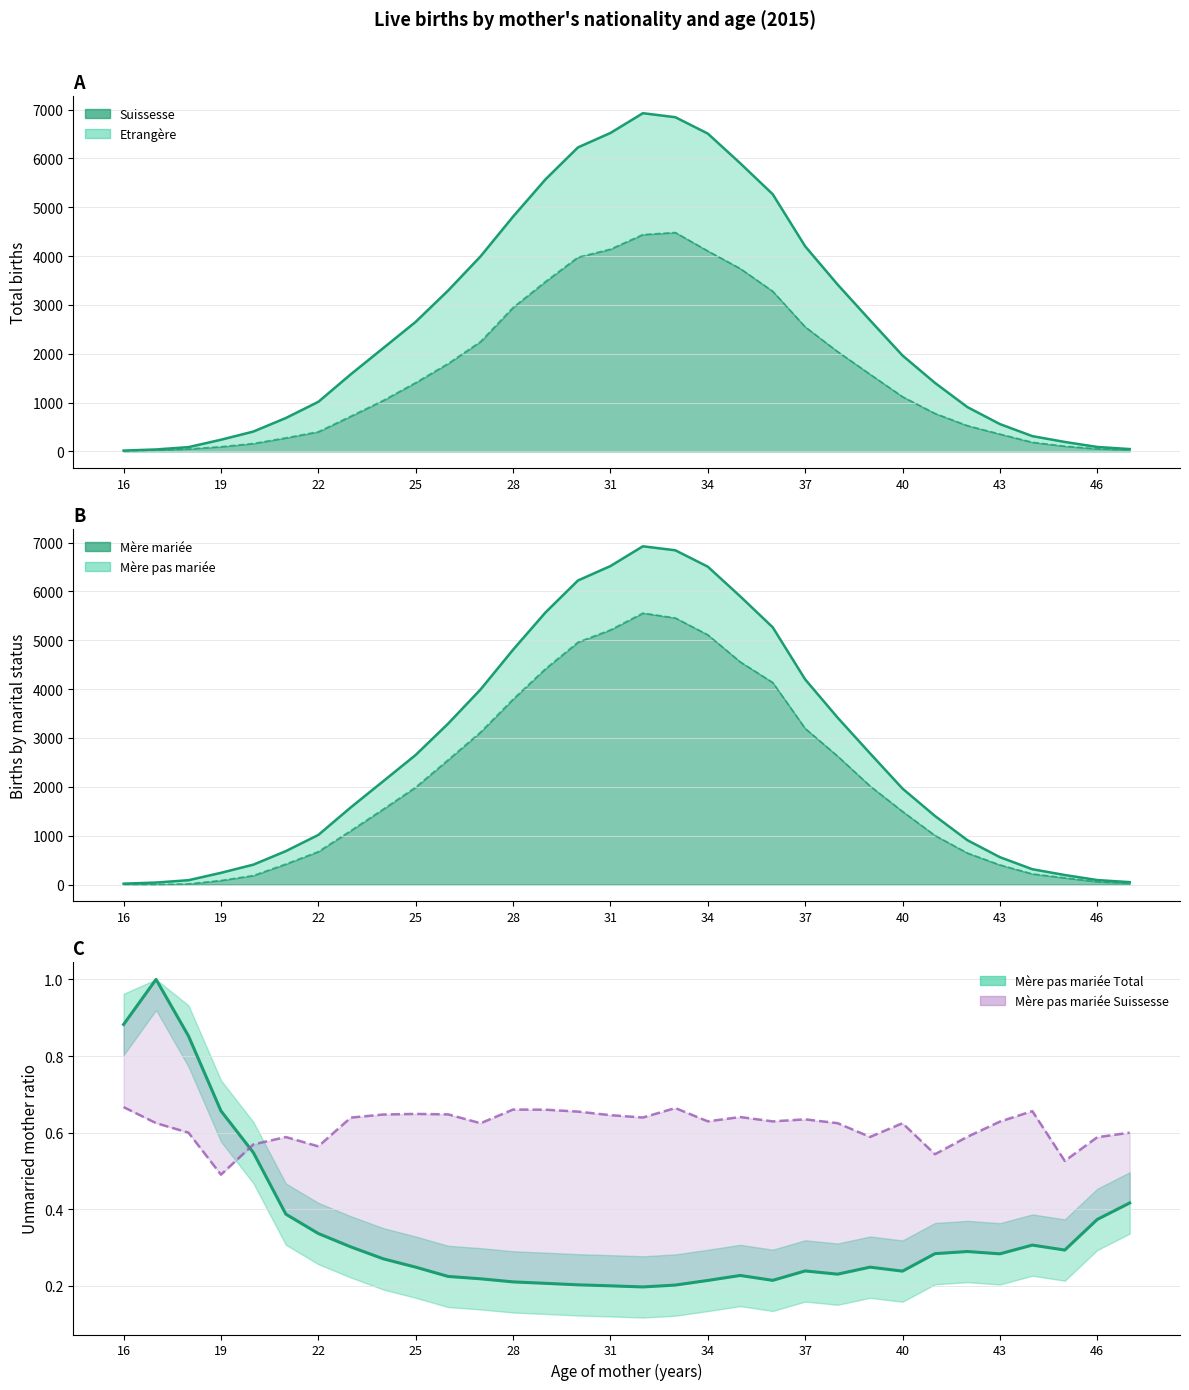

Count the Mère pas mariée Total values in the range 0 to 1.

32